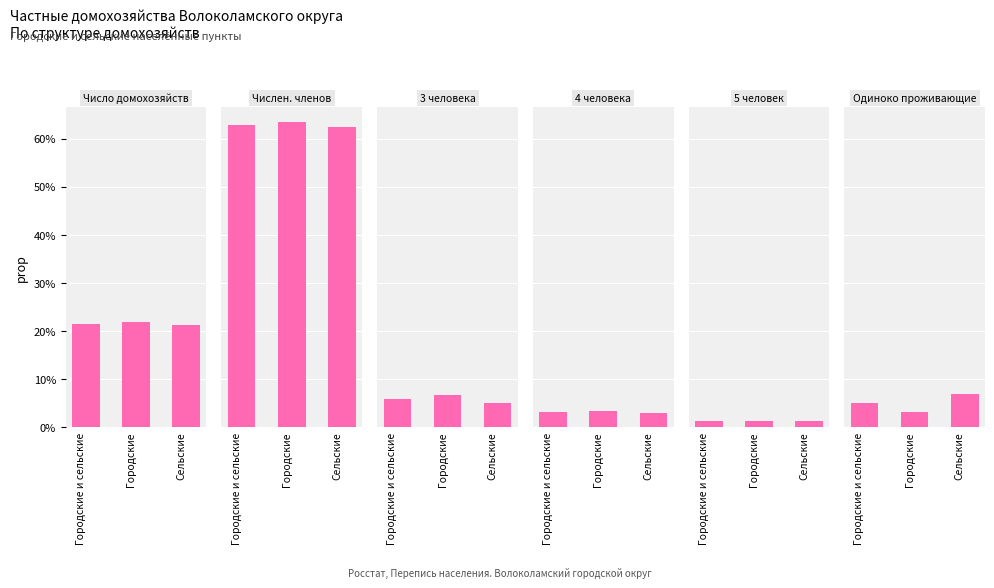

What is the sum of the Число домохозяйств values at Городские and Городские и сельские?

43.5